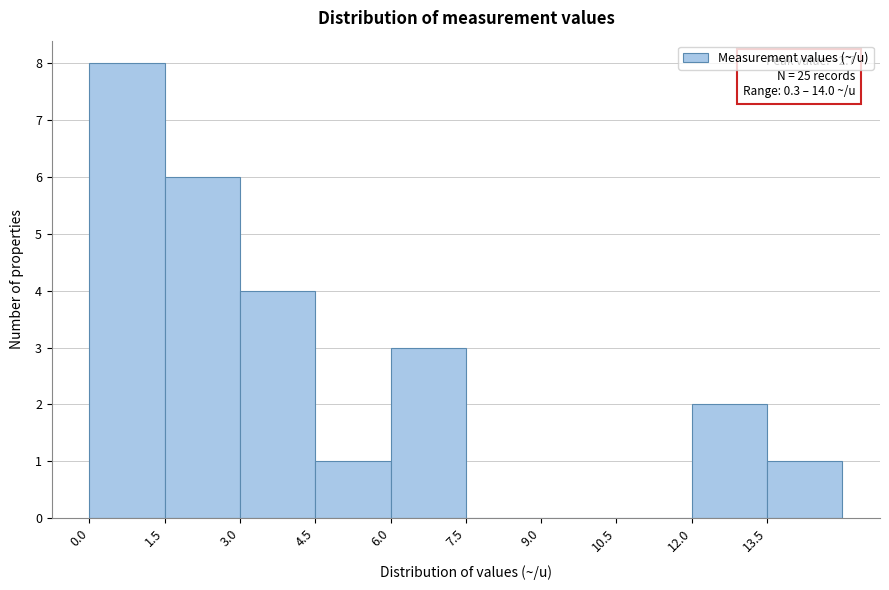

Over which range of the x-axis is the bar tallest?

0.0 to 1.5